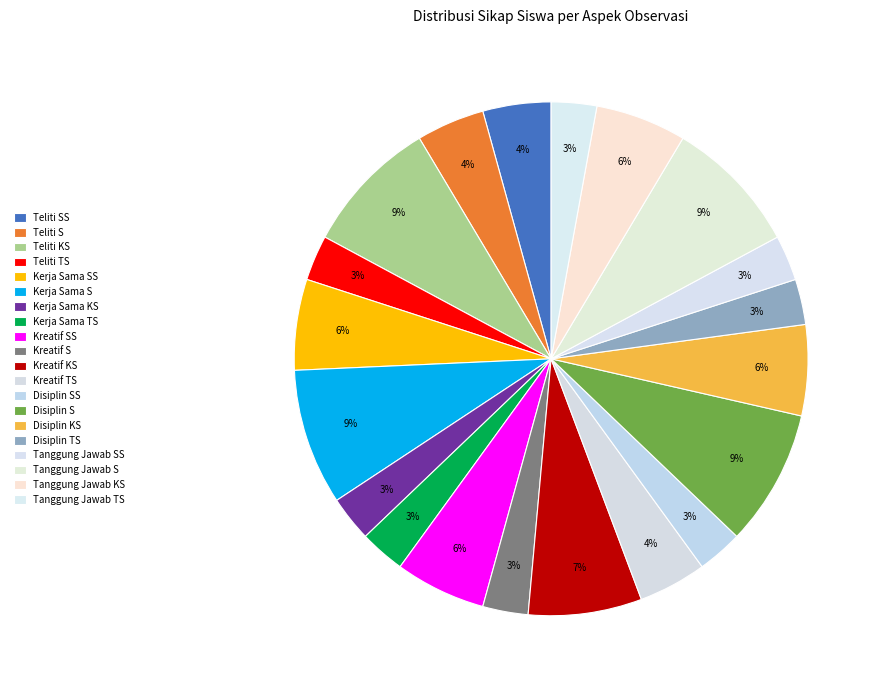

What percentage is the Kreatif TS slice, to the nearest percent?

4%